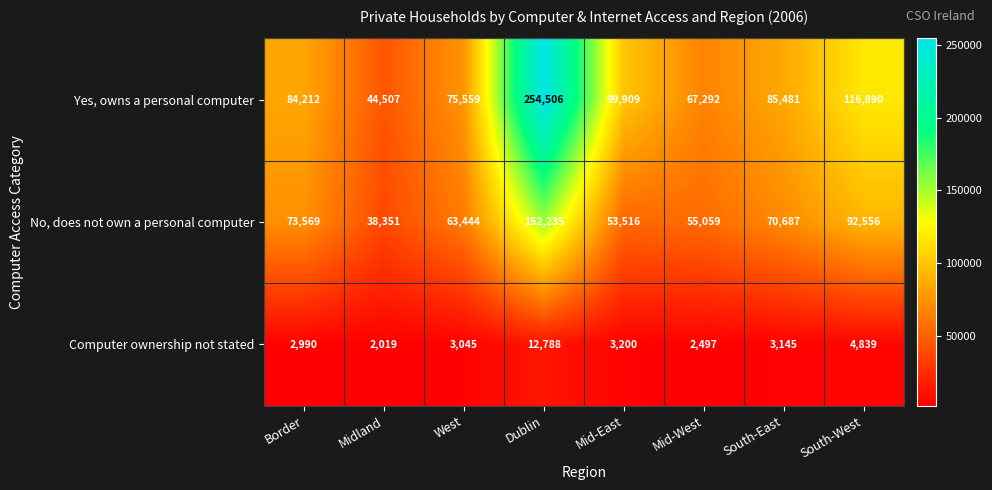

Reading left to right, extract all data points from this chart.

Yes, owns a personal computer: 84212	44507	75559	254506	99909	67292	85481	116890
No, does not own a personal computer: 73569	38351	63444	152235	53516	55059	70687	92556
Computer ownership not stated: 2990	2019	3045	12788	3200	2497	3145	4839